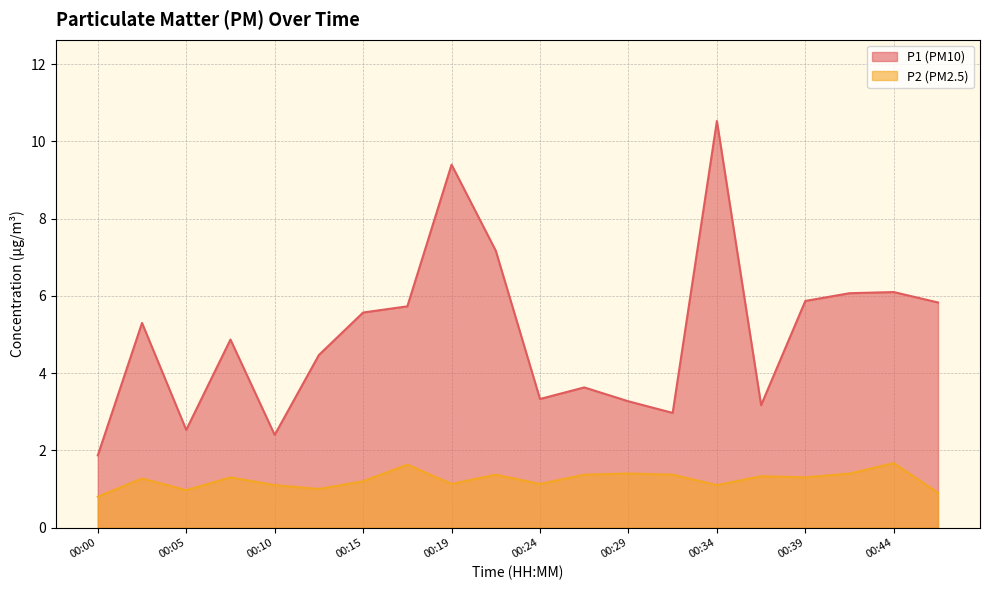

How many series are shown in this chart?

2